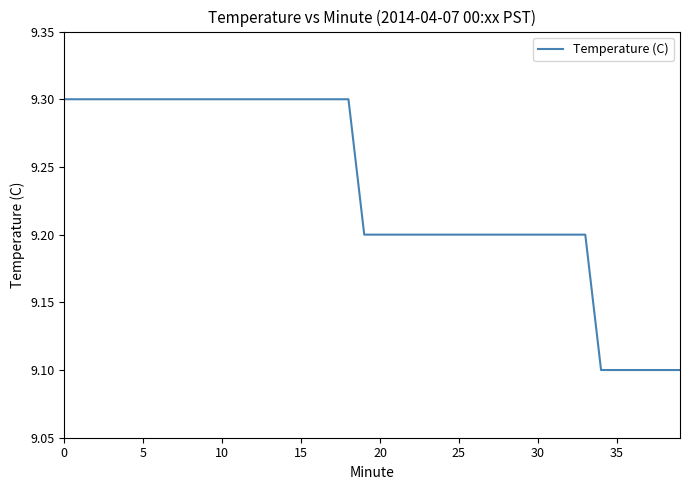

What is the greatest value displayed?

9.3